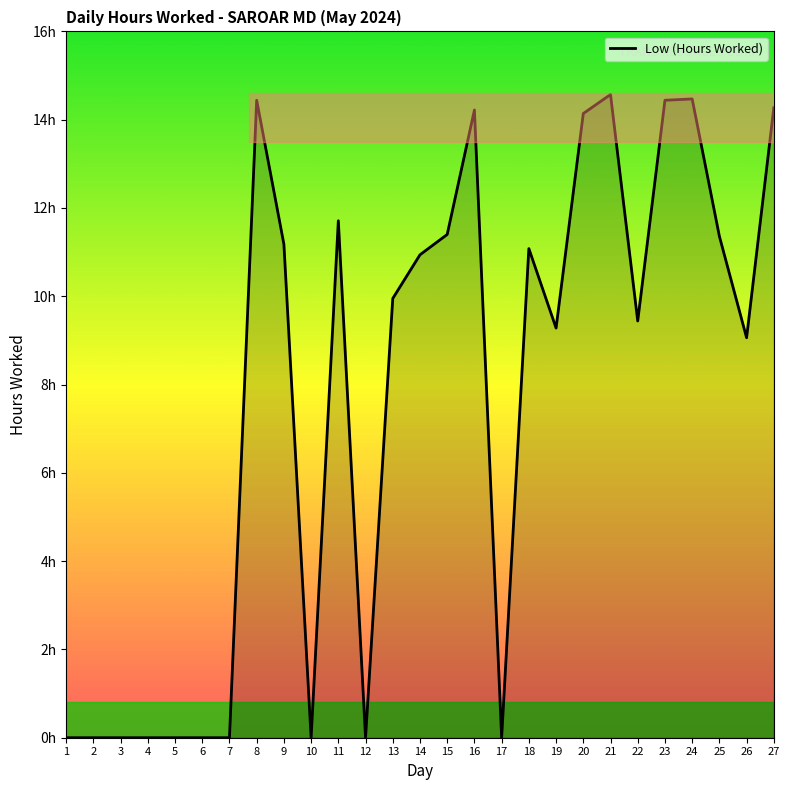

Reading left to right, list all the values displayed in this chart.

1=0.0	2=0.0	3=0.0	4=0.0	5=0.0	6=0.0	7=0.0	8=14.4	9=11.2	10=0.0	11=11.7	12=0.0	13=9.9	14=10.9	15=11.4	16=14.2	17=0.0	18=11.1	19=9.3	20=14.1	21=14.6	22=9.4	23=14.4	24=14.5	25=11.4	26=9.1	27=14.3